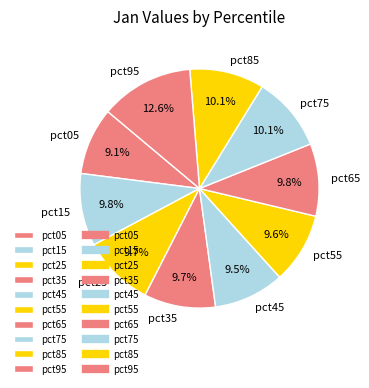

To the nearest percent, what percentage of the pie is pct75?

10%